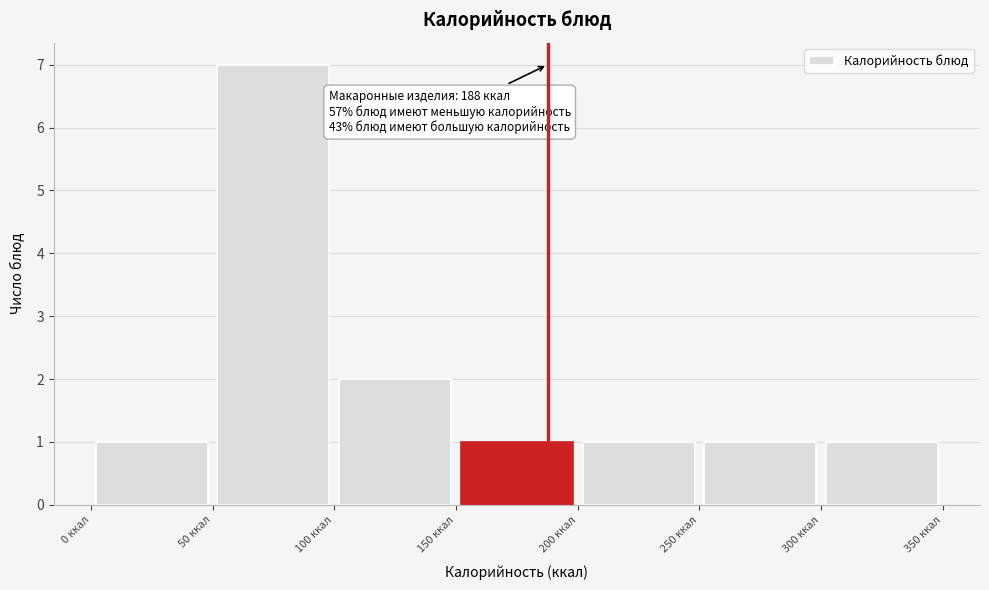

Over which range of the x-axis is the bar tallest?

50 to 100